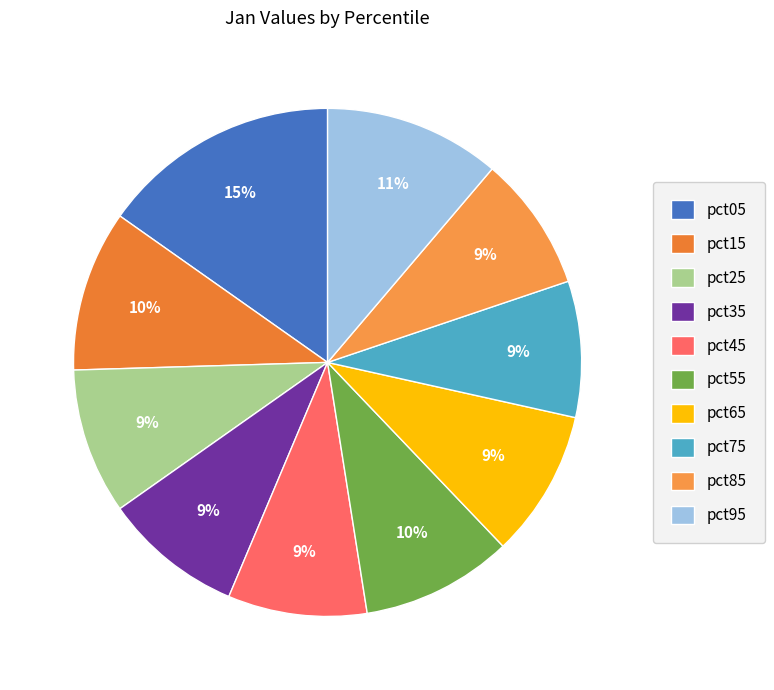

The pct65 slice represents 24% of the pie. True or false?

False